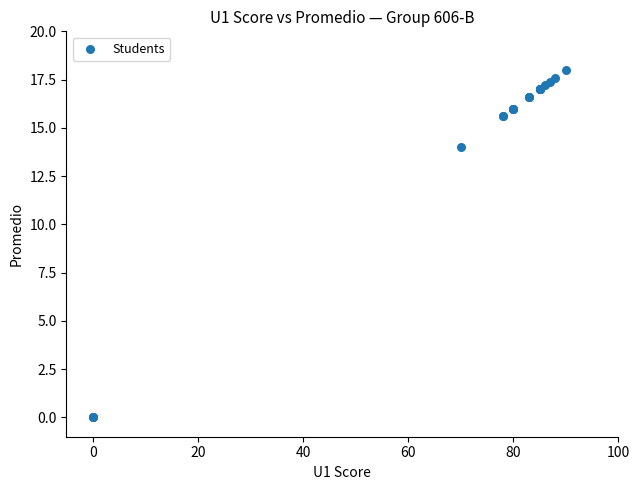

What Y value in the scatter plot is closest to 9?

14.0